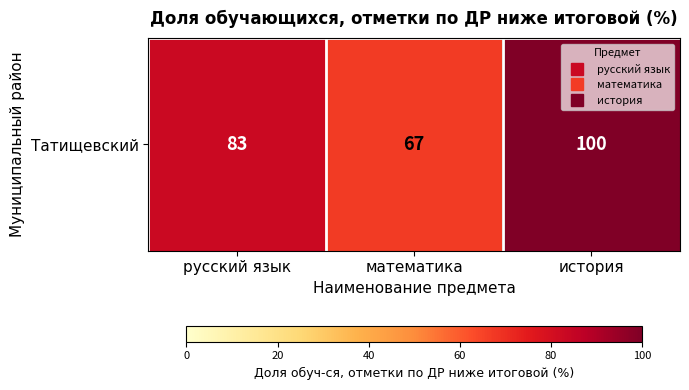

Reading left to right, extract all data points from this chart.

русский язык=83	математика=67	история=100